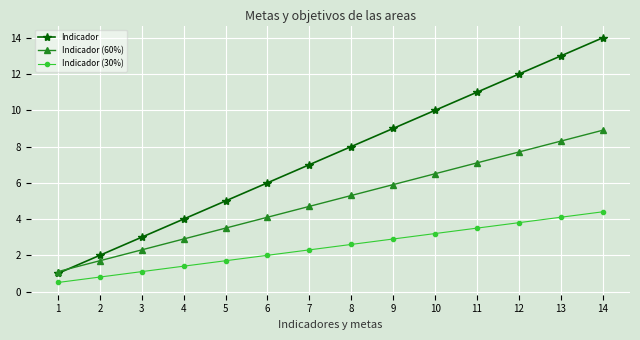

Which series changed the most between 5 and 9?

Indicador